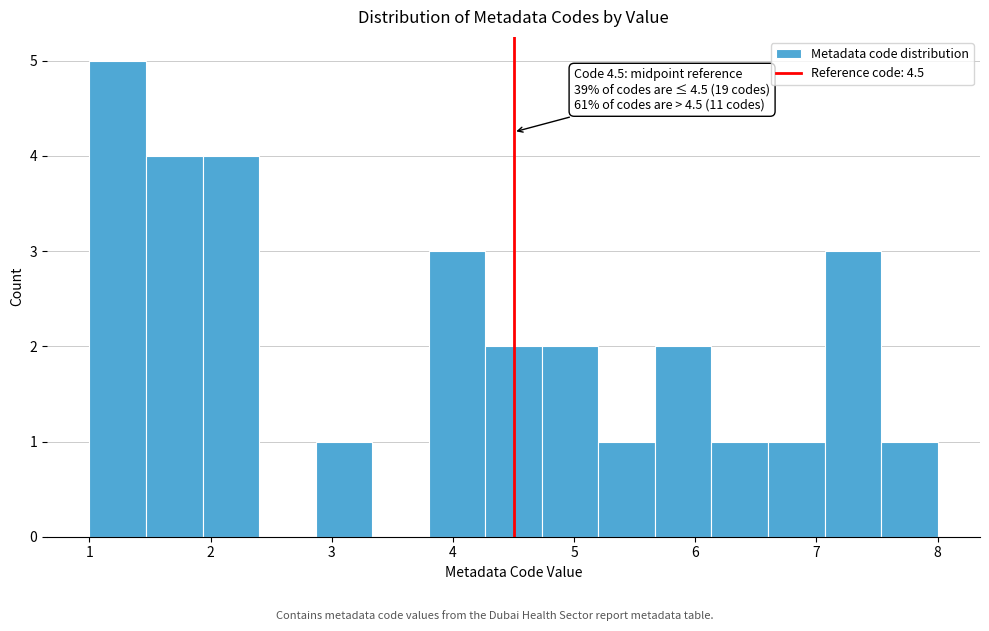

Which range on the x-axis has the tallest bar?

1.0 to 1.5